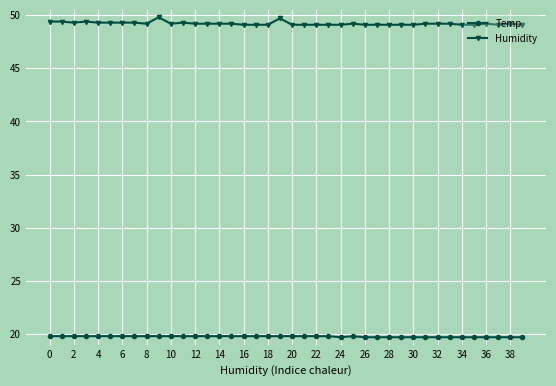

Rank the series by their average value, from lowest to highest.

Temp, Humidity